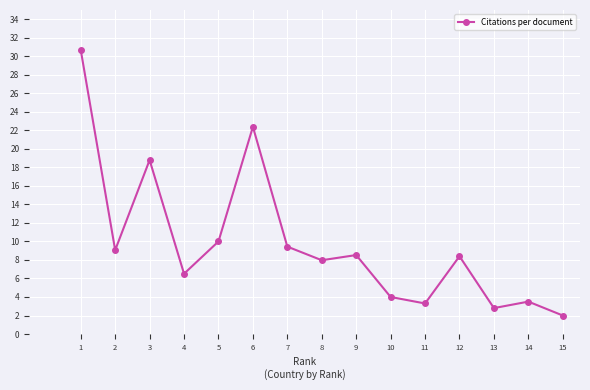

What is the sum of the values at 2 and 7?

18.5